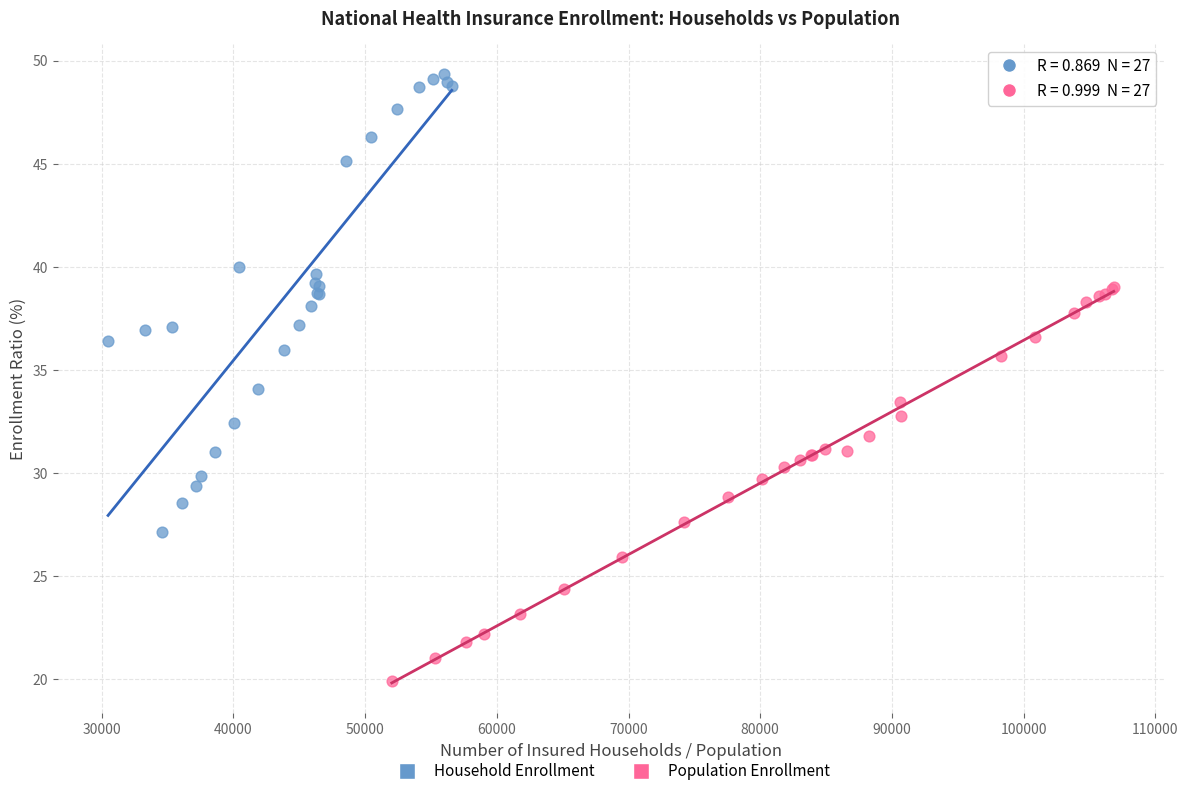

Which series has the largest Y range (max minus min)?

Household Enrollment